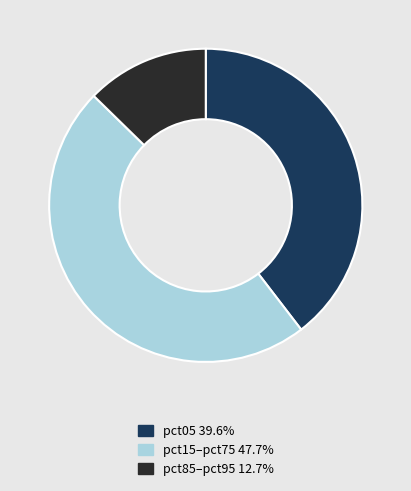

Is there a majority slice in this chart?

No